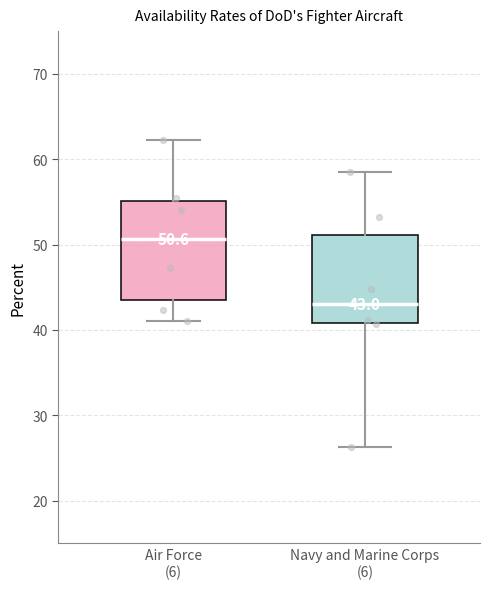

Comparing the boxes themselves (not the whiskers), which one is the tallest?

Air Force (6)